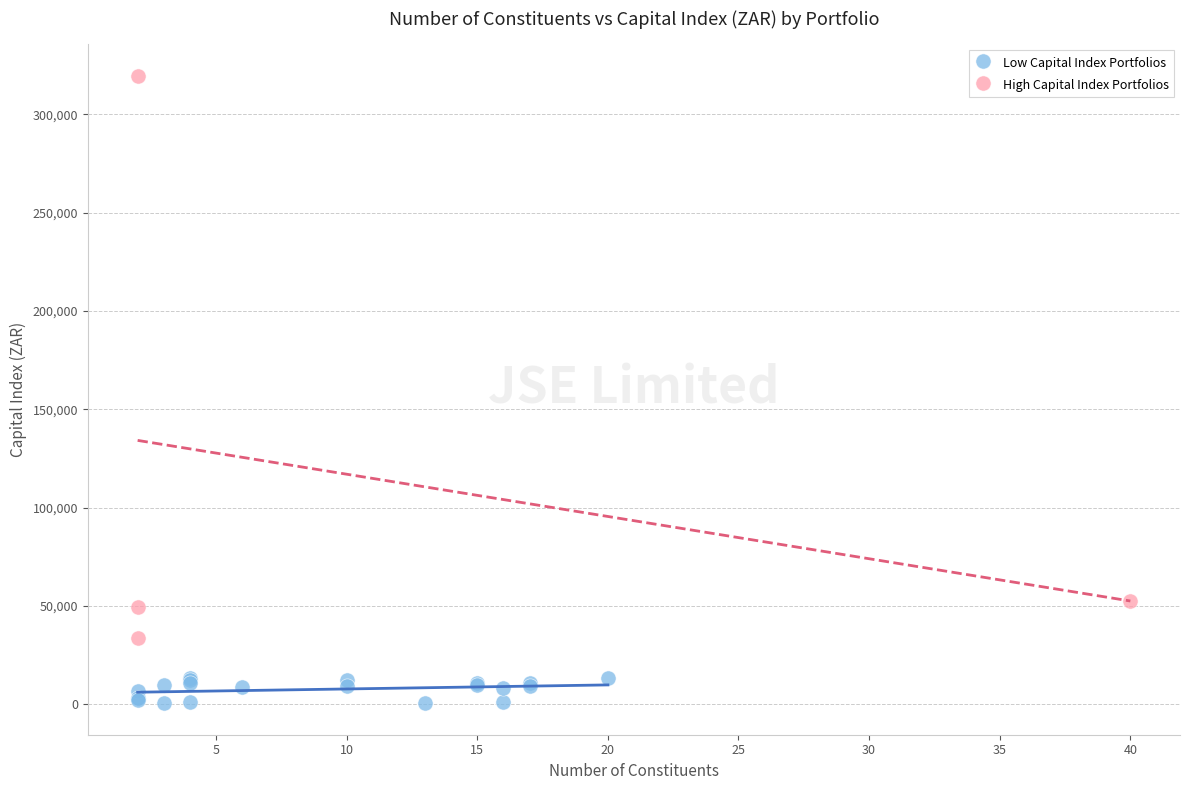

Which series reaches the minimum Y coordinate?

Low Capital Index Portfolios